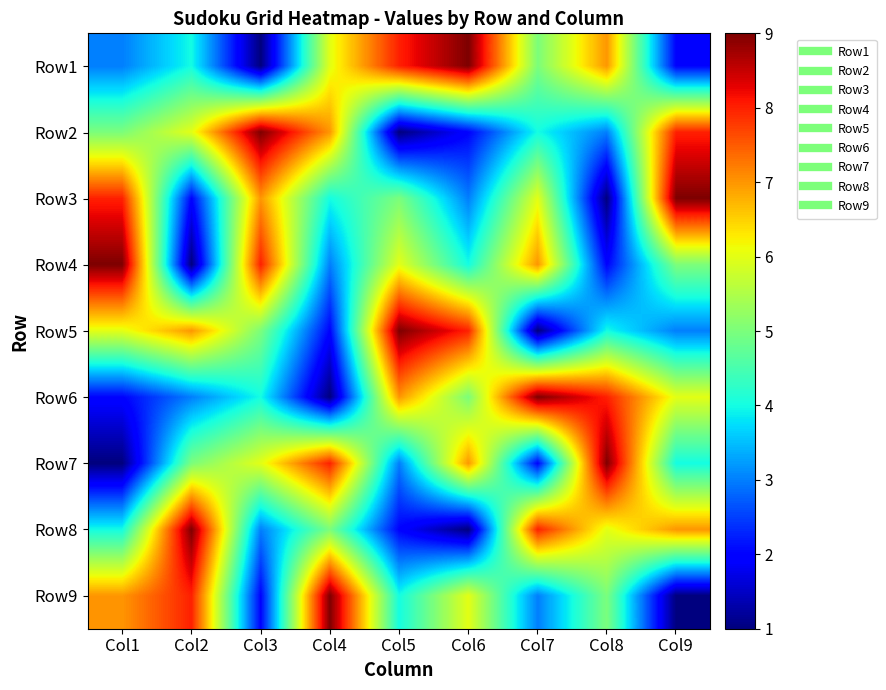

Reading left to right, extract all data points from this chart.

Row1: Col1=3	Col2=4	Col3=1	Col4=6	Col5=8	Col6=9	Col7=5	Col8=7	Col9=2
Row2: Col1=5	Col2=6	Col3=9	Col4=7	Col5=1	Col6=2	Col7=4	Col8=3	Col9=8
Row3: Col1=8	Col2=2	Col3=7	Col4=4	Col5=5	Col6=3	Col7=6	Col8=1	Col9=9
Row4: Col1=9	Col2=1	Col3=8	Col4=3	Col5=6	Col6=4	Col7=7	Col8=2	Col9=5
Row5: Col1=6	Col2=7	Col3=5	Col4=2	Col5=9	Col6=8	Col7=1	Col8=4	Col9=3
Row6: Col1=2	Col2=3	Col3=4	Col4=1	Col5=7	Col6=5	Col7=9	Col8=8	Col9=6
Row7: Col1=1	Col2=5	Col3=6	Col4=8	Col5=3	Col6=7	Col7=2	Col8=9	Col9=4
Row8: Col1=4	Col2=9	Col3=3	Col4=5	Col5=2	Col6=1	Col7=8	Col8=6	Col9=7
Row9: Col1=7	Col2=8	Col3=2	Col4=9	Col5=4	Col6=6	Col7=3	Col8=5	Col9=1